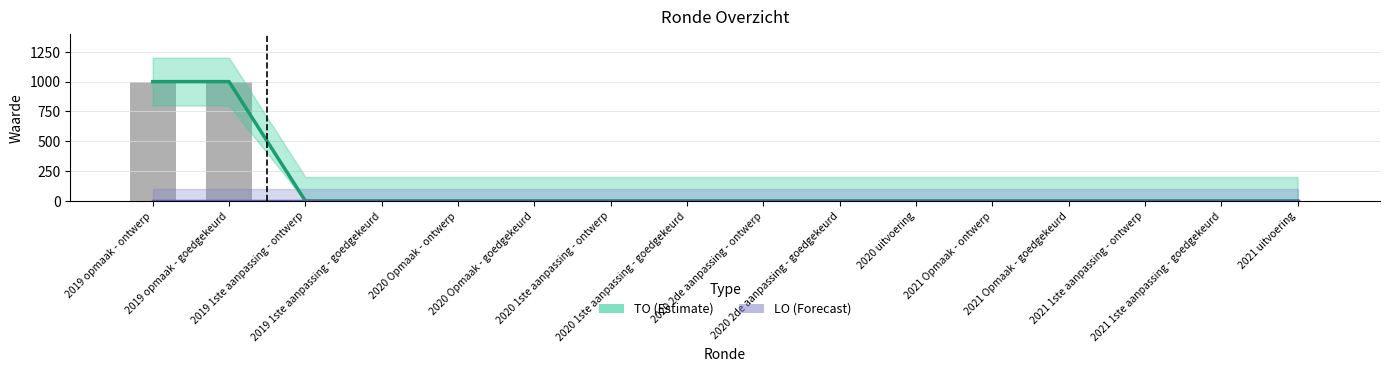

What position from the right is 2020 1ste aanpassing - ontwerp?

10